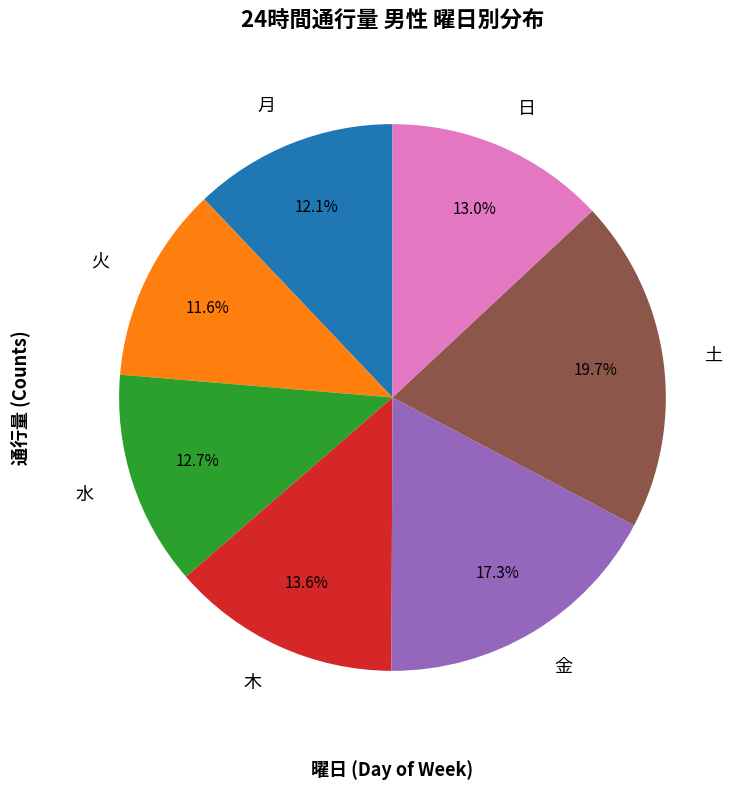

What is the largest slice in the pie chart?

土